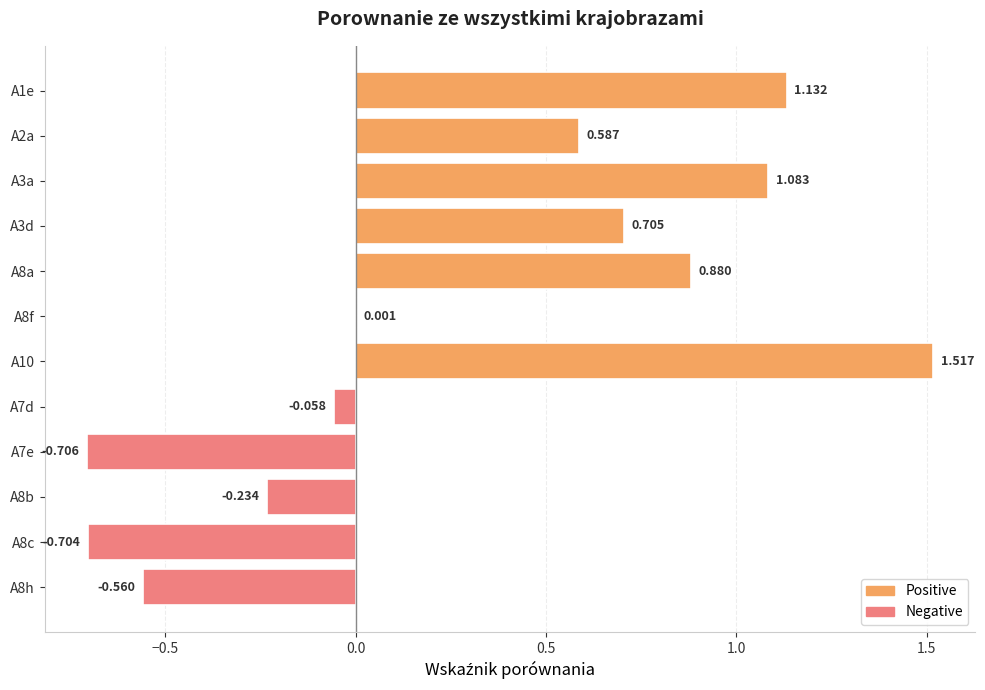

Read the value at A10.

1.5